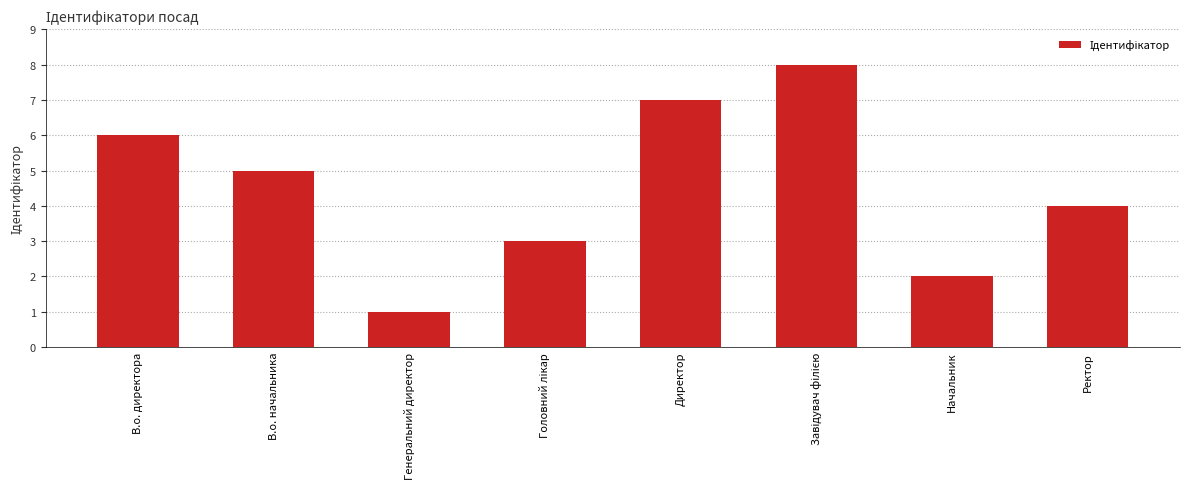

What is the sum of all values?

36